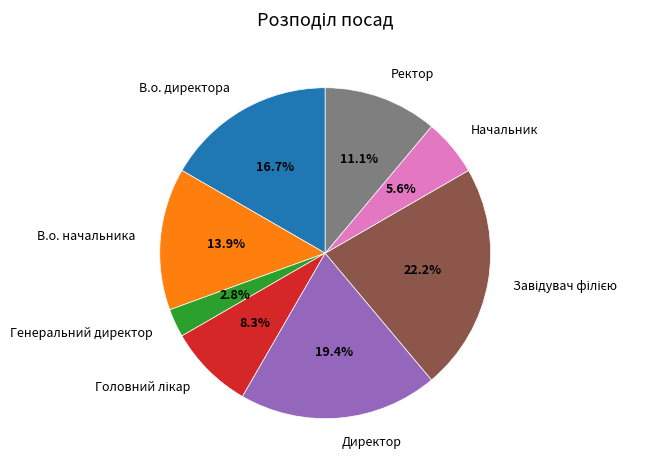

True or false: В.о. директора accounts for 17% of the total.

True